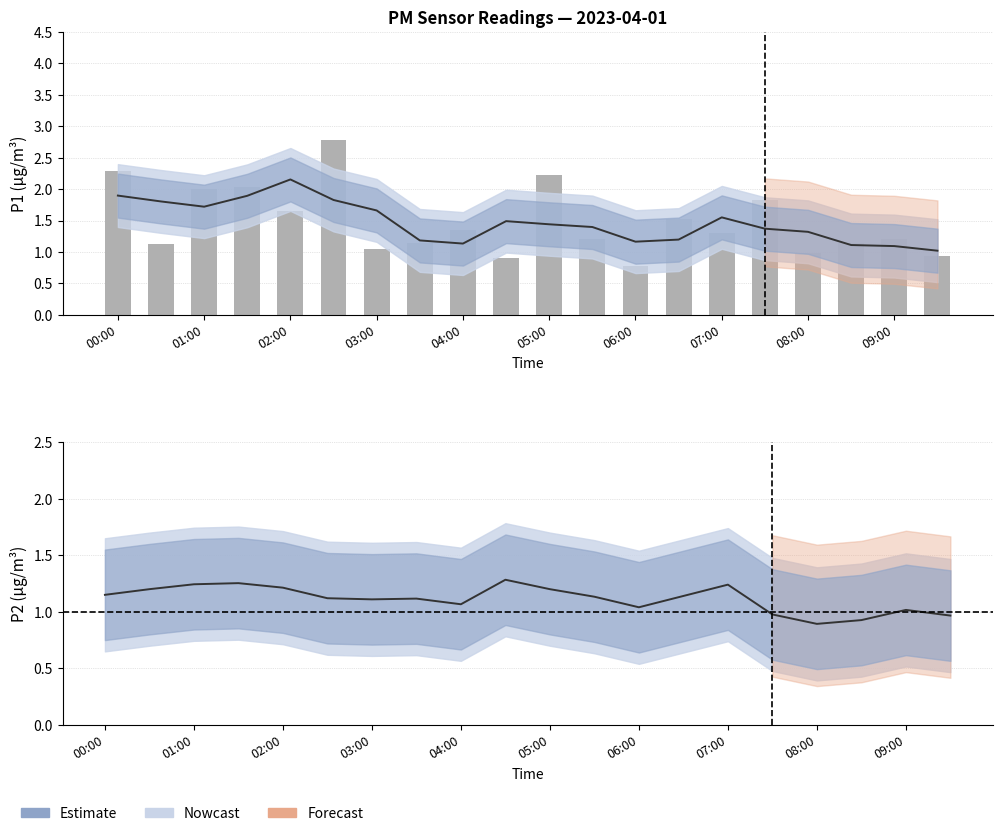

Is it true that the value at 09:00 is 0.6?

False